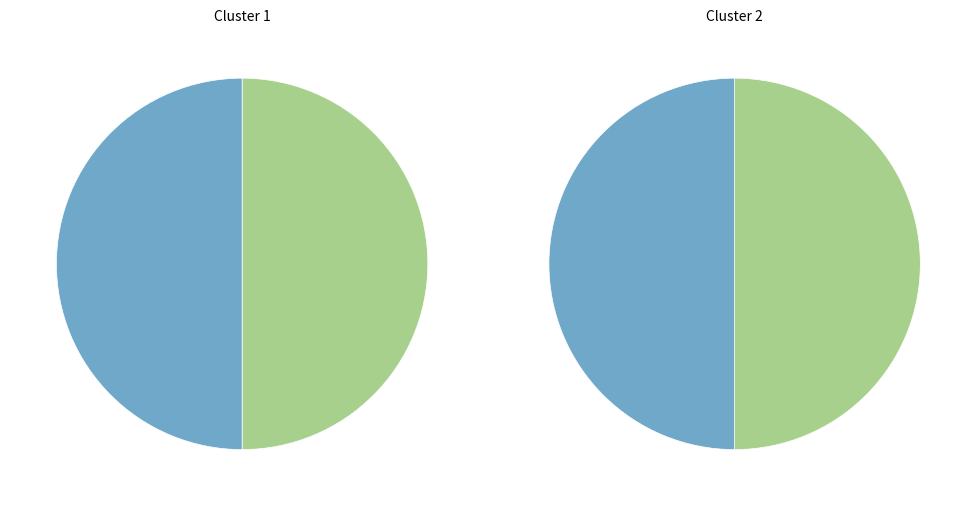

To the nearest percent, what portion does Psychology of Revolution represent?

50%